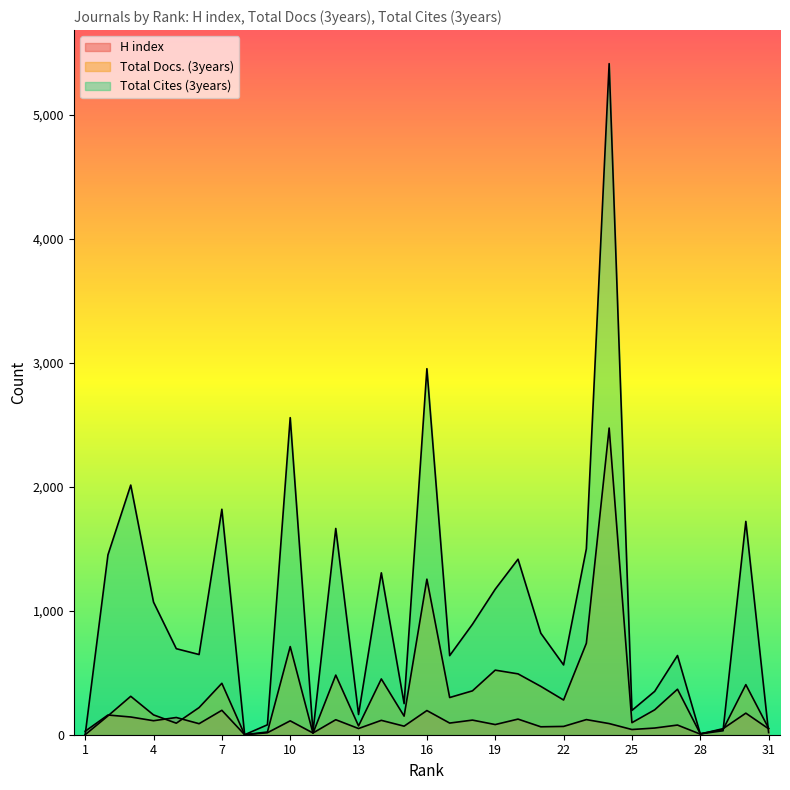

Reading left to right, what are all the values shown in this chart?

H index: 31=48	30=174	29=49	28=5	27=78	26=54	25=42	24=90	23=122	22=67	21=64	20=126	19=82	18=118	17=94	16=195	15=69	14=116	13=50	12=121	11=14	10=112	9=16	8=0	7=197	6=89	5=139	4=113	3=143	2=159	1=28
Total Docs. (3years): 31=52	30=404	29=42	28=8	27=367	26=201	25=97	24=2474	23=738	22=280	21=390	20=491	19=521	18=354	17=300	16=1255	15=150	14=450	13=71	12=481	11=12	10=711	9=22	8=0	7=415	6=219	5=93	4=160	3=310	2=152	1=0
Total Cites (3years): 31=17	30=1721	29=32	28=7	27=639	26=350	25=196	24=5414	23=1500	22=563	21=819	20=1416	19=1174	18=891	17=638	16=2953	15=251	14=1306	13=163	12=1664	11=24	10=2558	9=80	8=0	7=1819	6=647	5=694	4=1070	3=2014	2=1451	1=0